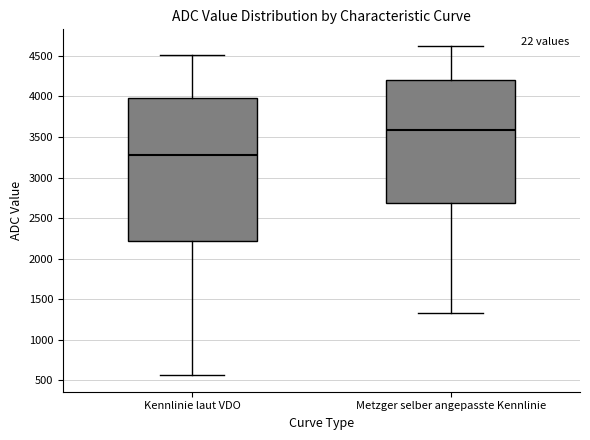

Reading left to right, read every box against the y-axis: the position of its median line, the range the box covers, and the ends of its whiskers. The values are not printed on the chart, so give them approximately, as read against the axis.

Kennlinie laut VDO: median 3250, box 2200 to 4000, whiskers 550 to 4500
Metzger selber angepasste Kennlinie: median 3600, box 2700 to 4200, whiskers 1350 to 4650